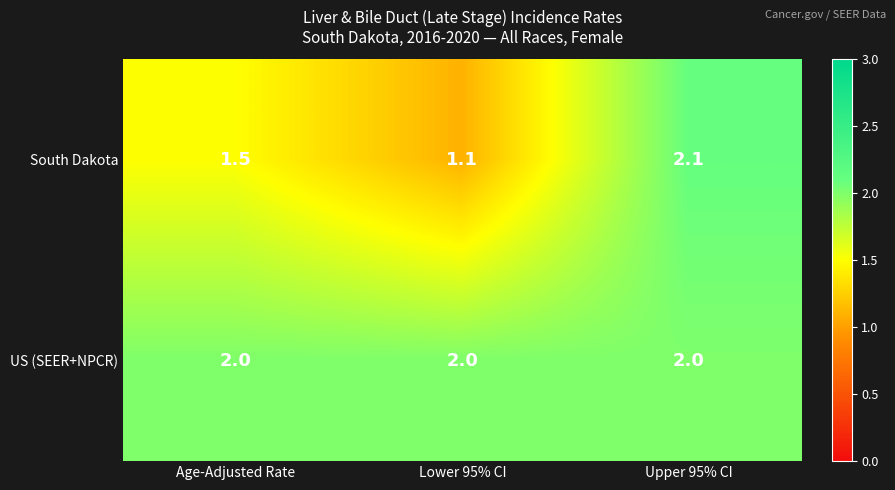

The South Dakota series shows 1.1 at Lower 95% CI. True or false?

True